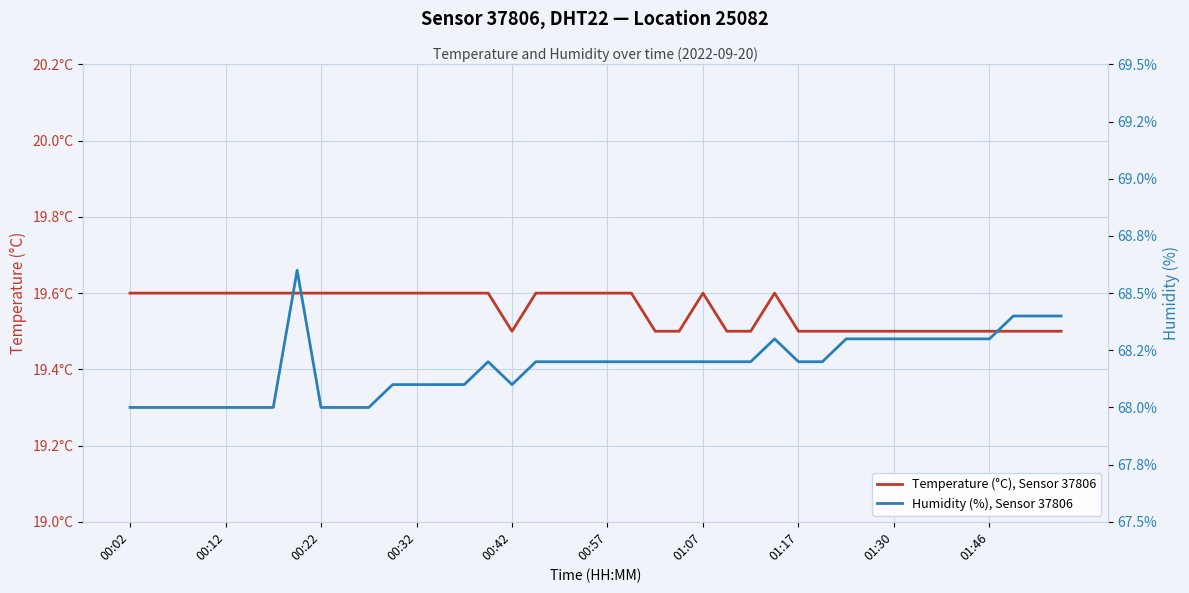

List the series in order of their overall mean, highest first.

Humidity (%), Sensor 37806, Temperature (°C), Sensor 37806